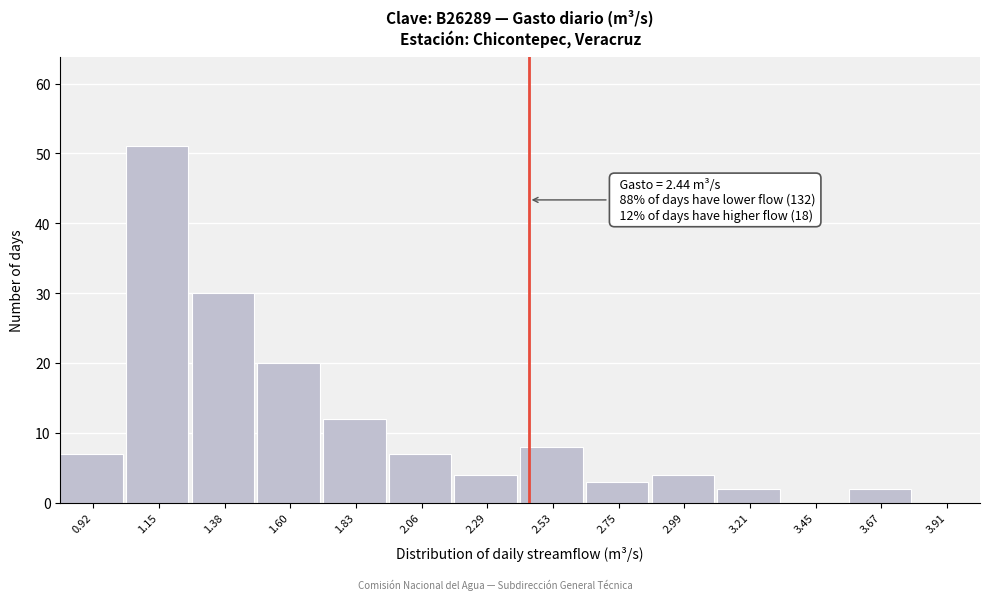

Which range on the x-axis has the tallest bar?

1.03 to 1.26